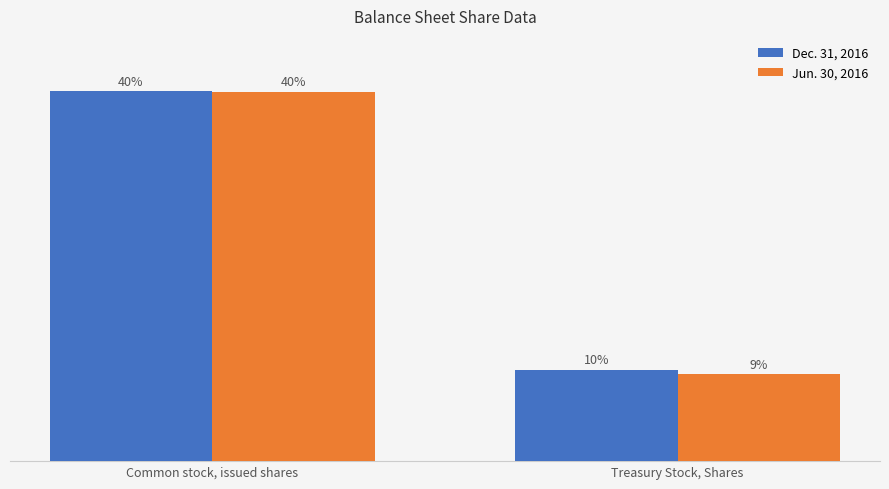

What are all the series names shown in the legend?

Dec. 31, 2016, Jun. 30, 2016